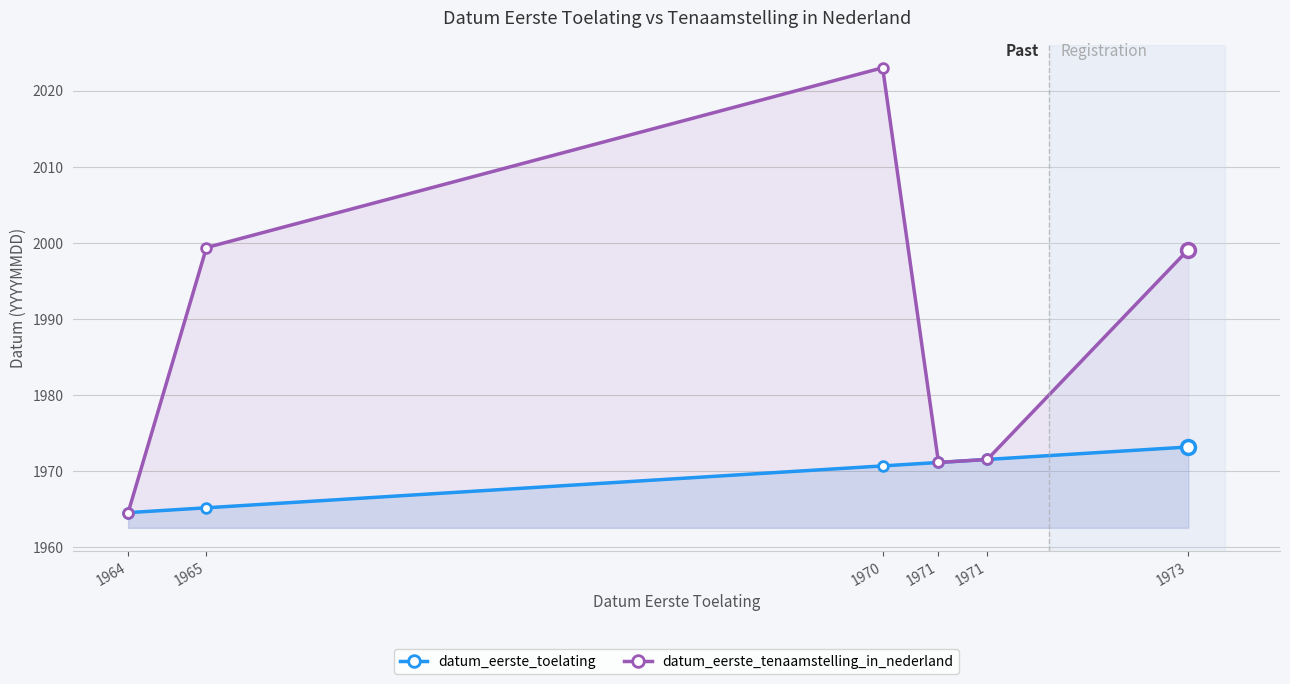

Which series has the widest spread of values?

datum_eerste_tenaamstelling_in_nederland